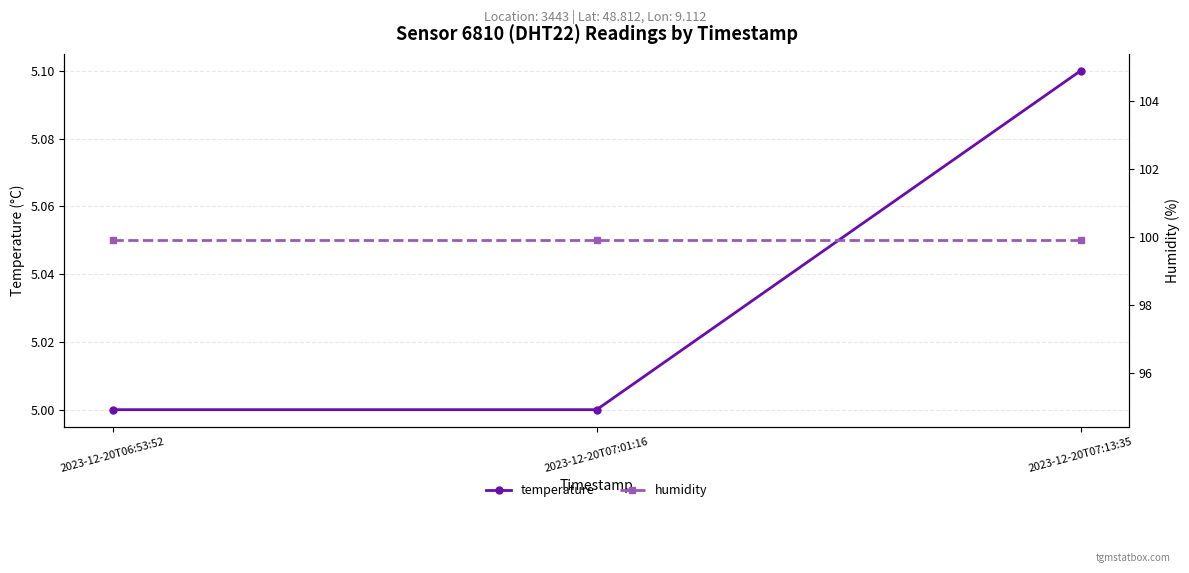

Rank the series by their average value, from lowest to highest.

temperature, humidity